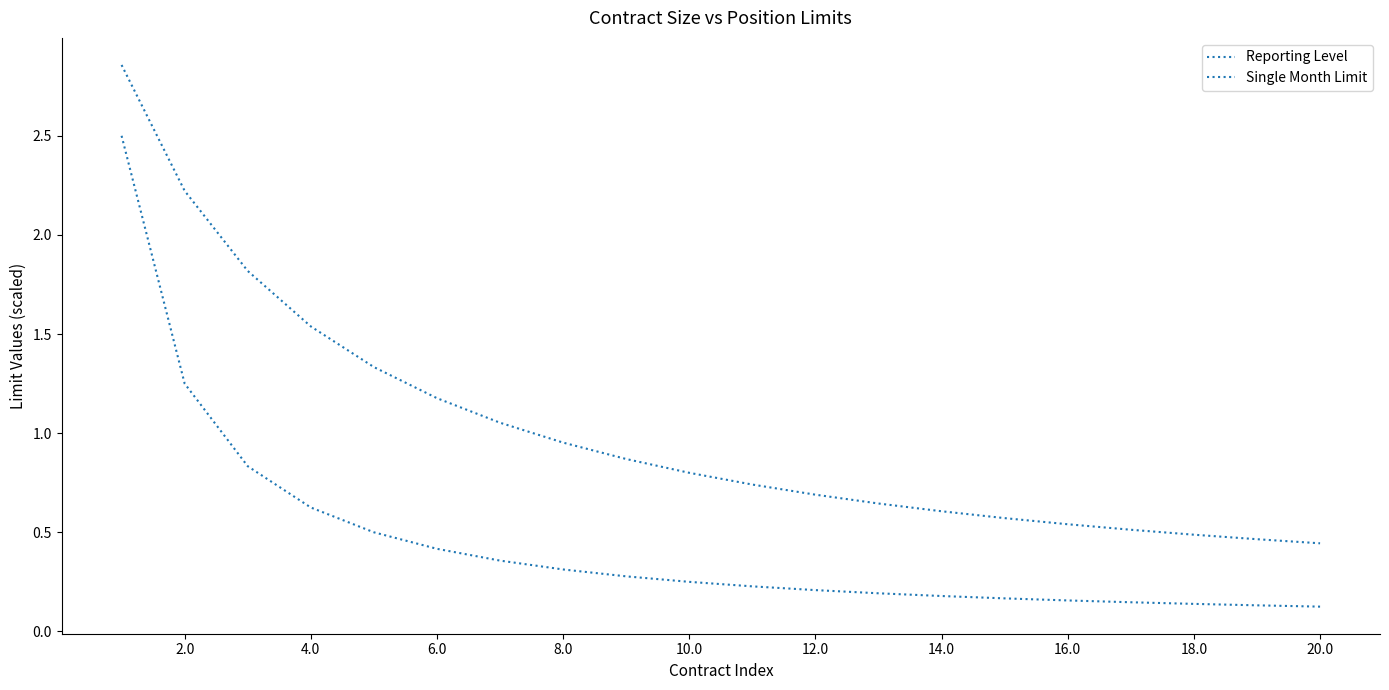

How many lines are shown in the chart?

2